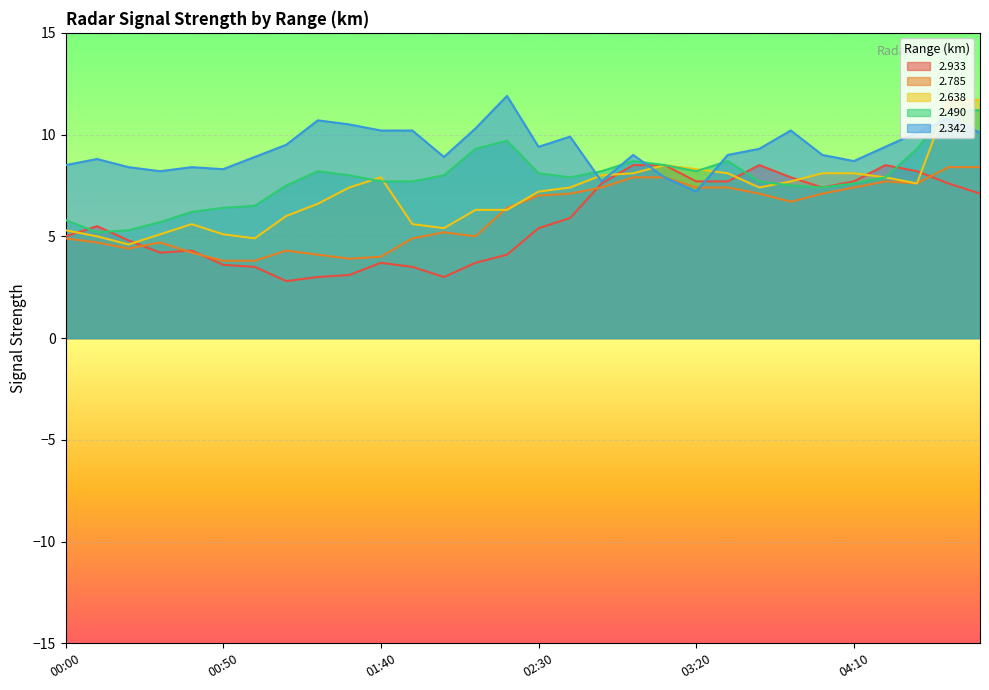

Which series changed the most between 01:20 and 02:20?

2.785